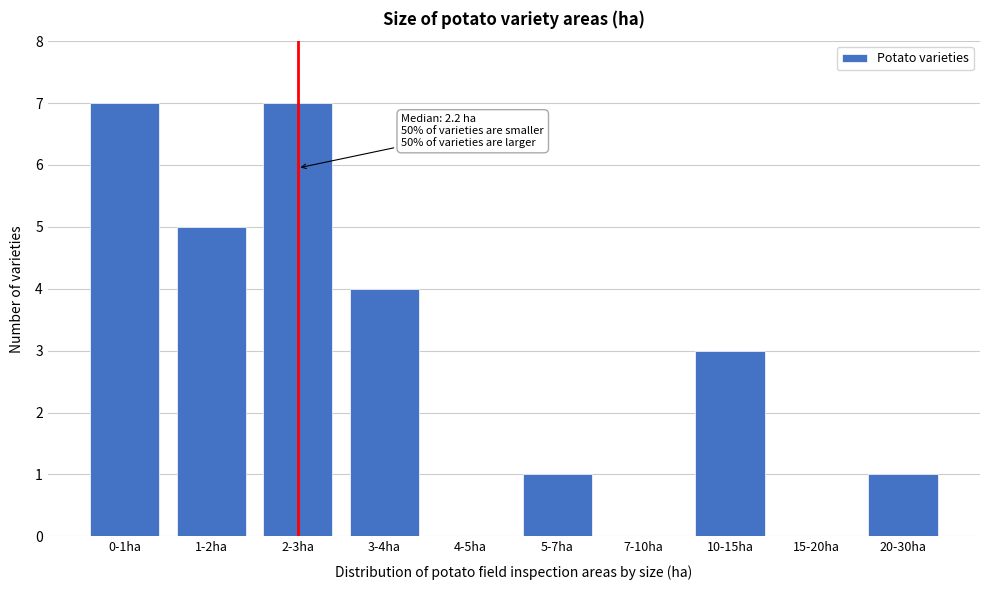

Reading right to left, list all the values displayed in this chart.

20-30ha=1	15-20ha=0	10-15ha=3	7-10ha=0	5-7ha=1	4-5ha=0	3-4ha=4	2-3ha=7	1-2ha=5	0-1ha=7